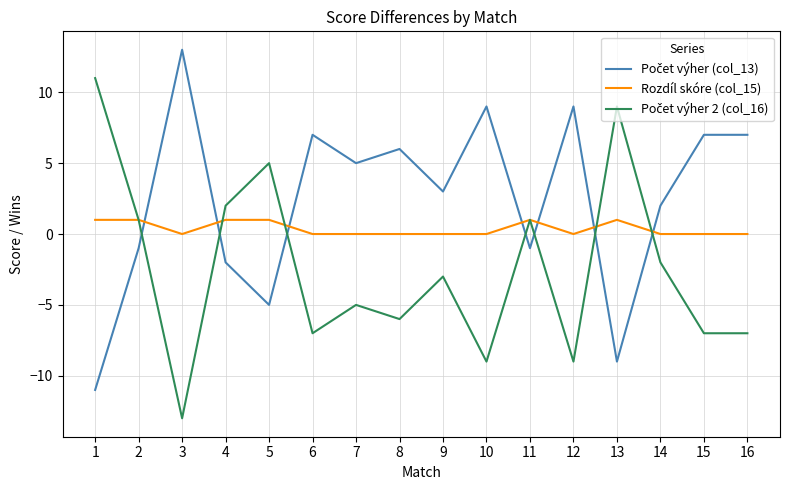

The value of Rozdíl skóre (col_15) at 2 is 1. True or false?

True